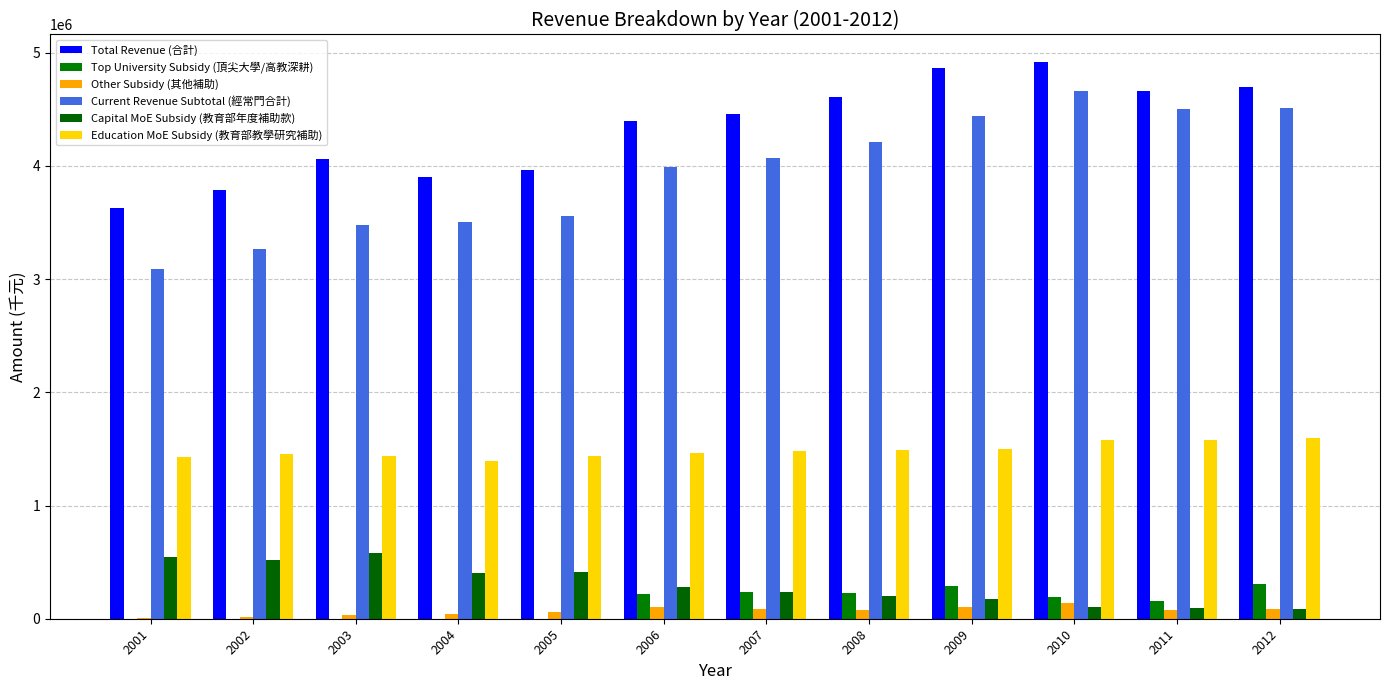

Count the number of data series in this chart.

6